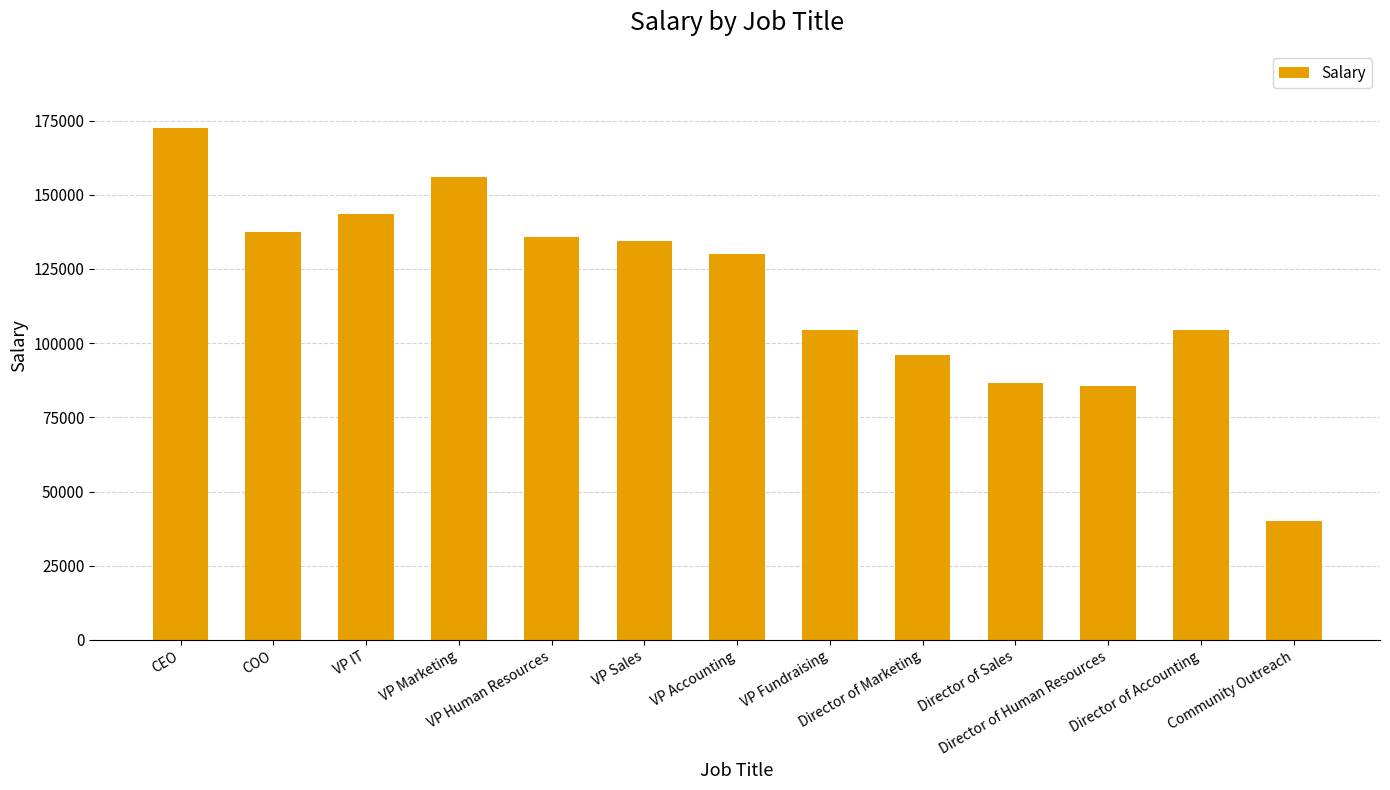

The value at VP Human Resources is 34860. True or false?

False